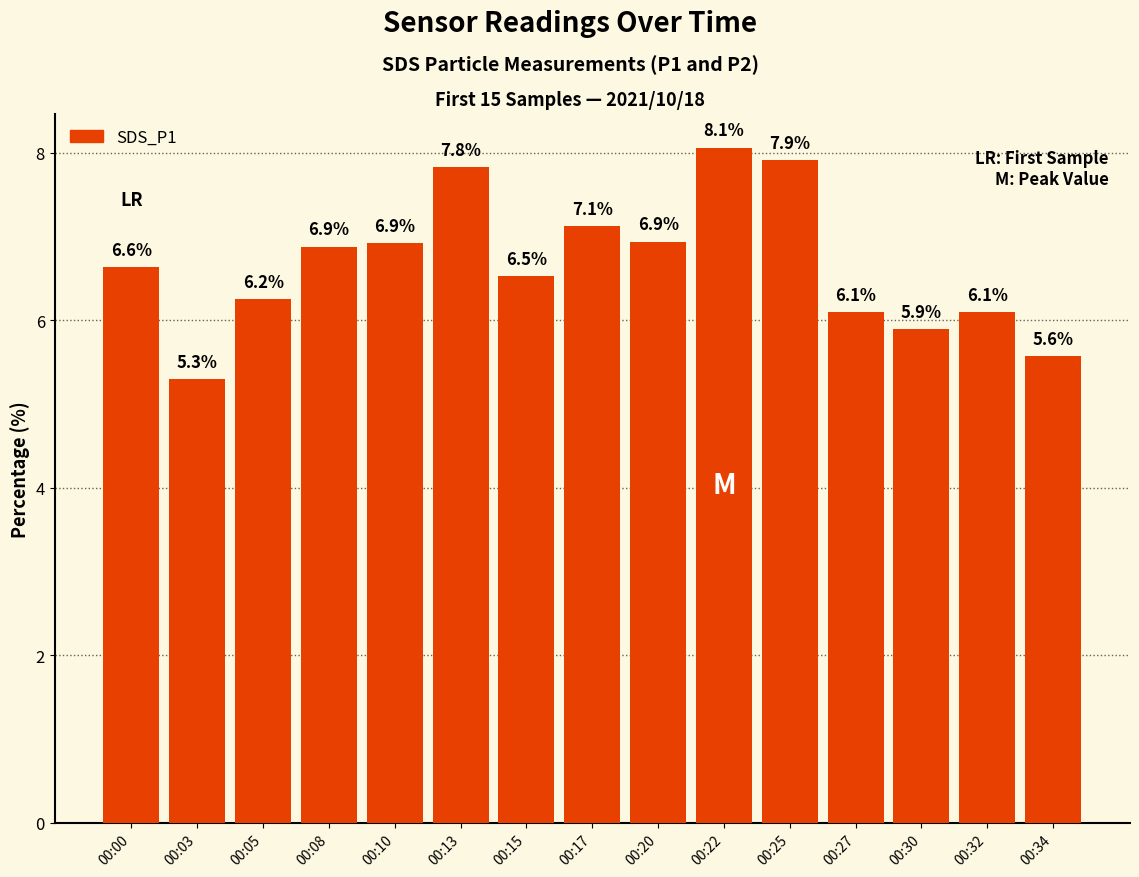

At which label does the data first exceed 6?

00:00